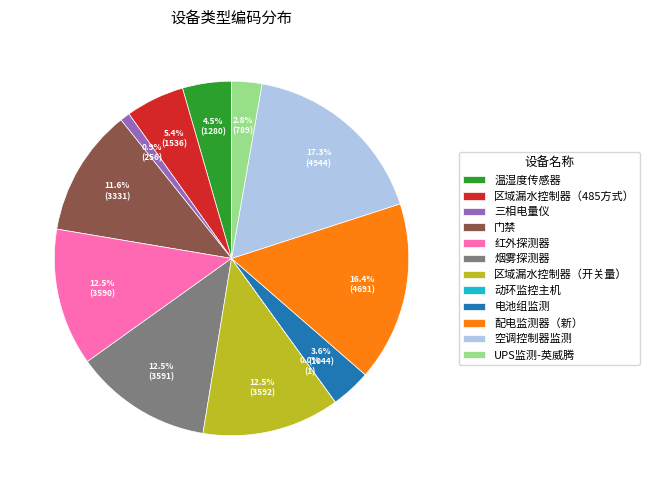

To the nearest percent, what portion does 三相电量仪 represent?

1%